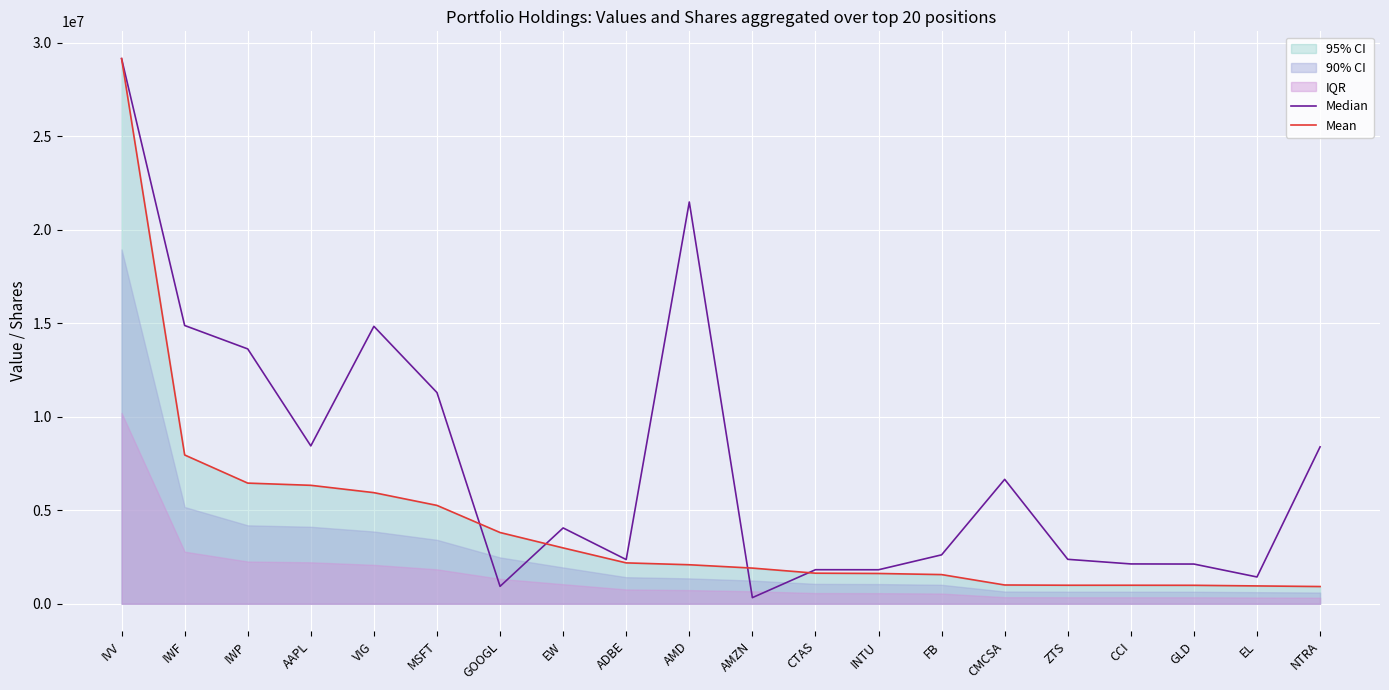

Which series has the largest range (max minus min)?

Median